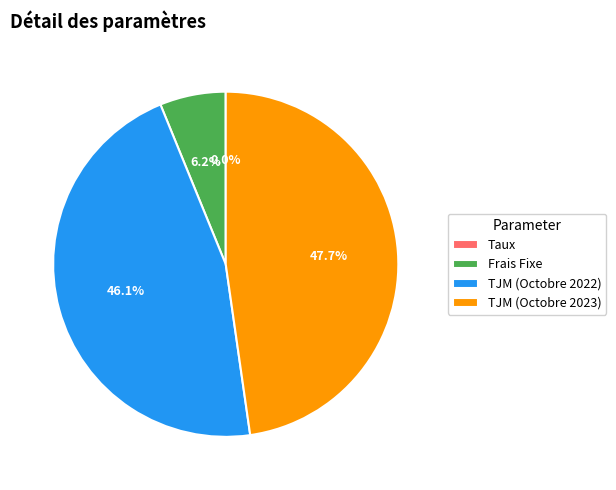

Is there a majority slice in this chart?

No